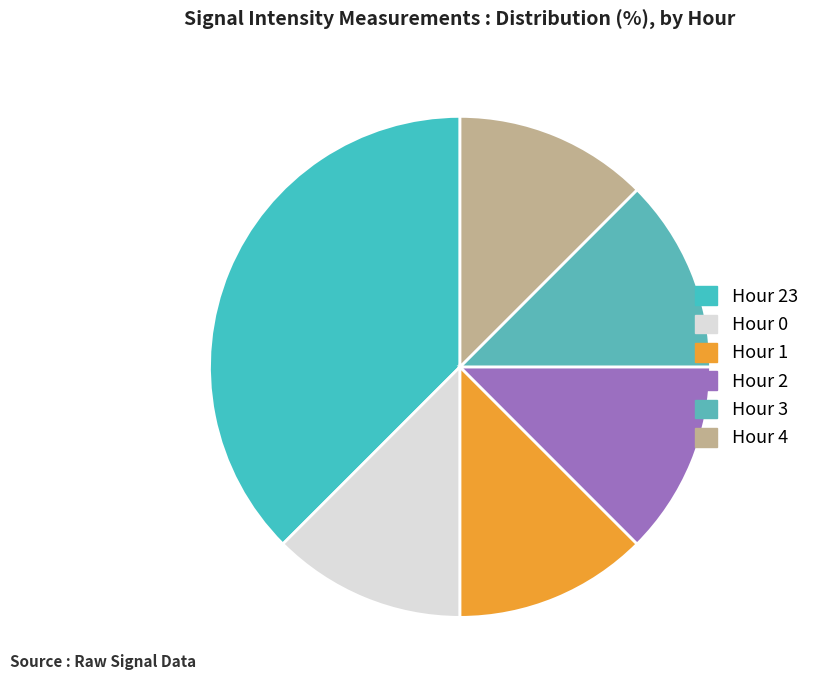

How many segments does this pie chart have?

6